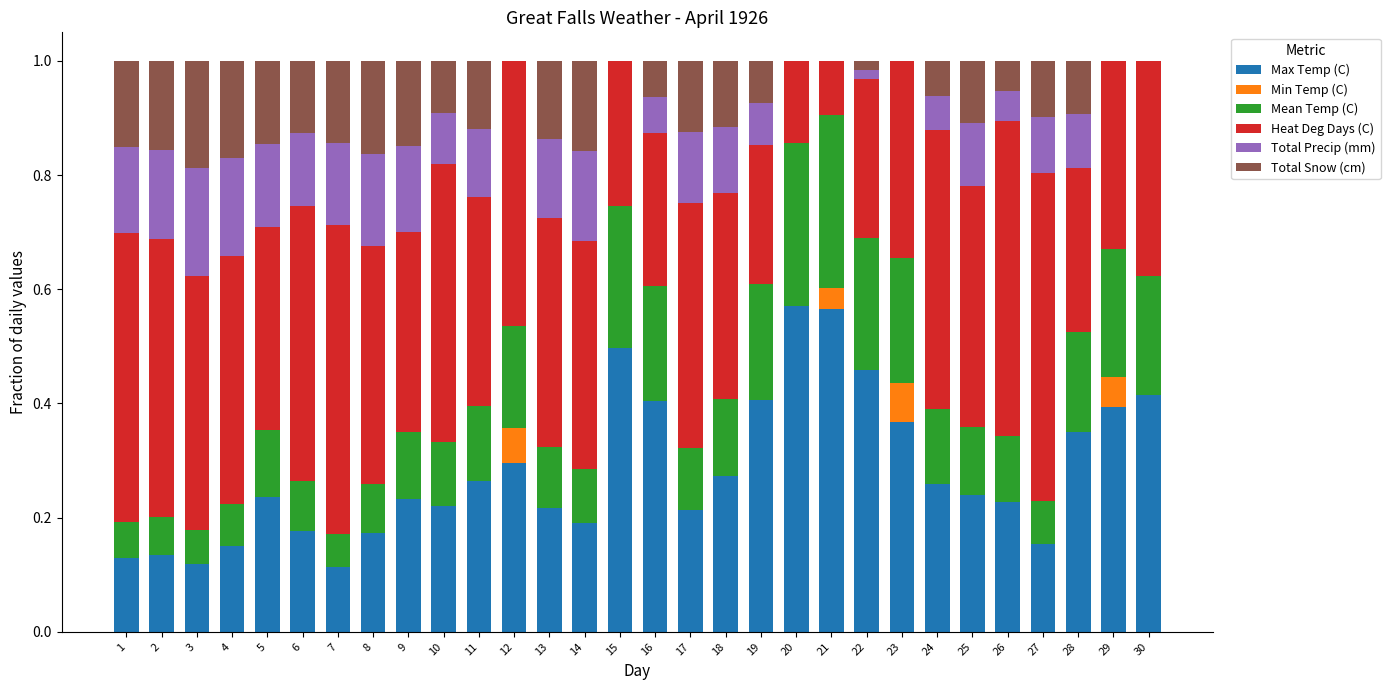

What is the total value across all series at 23?

1.0